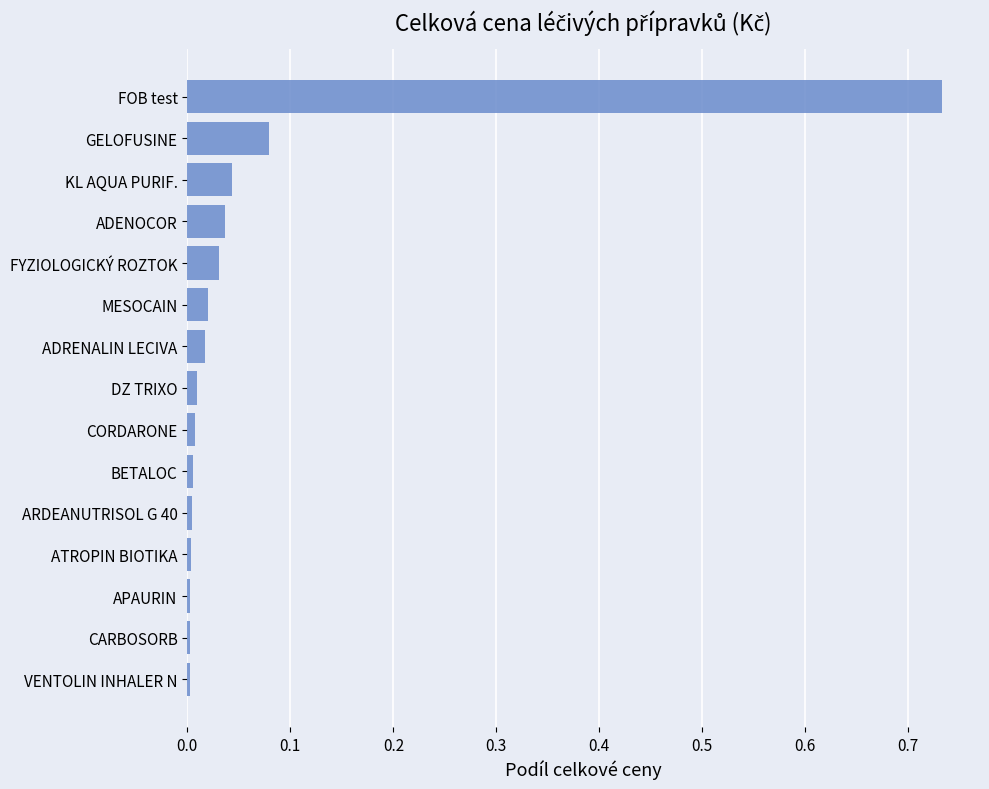

The chart shows a value of 0.0 at ARDEANUTRISOL G 40. True or false?

True